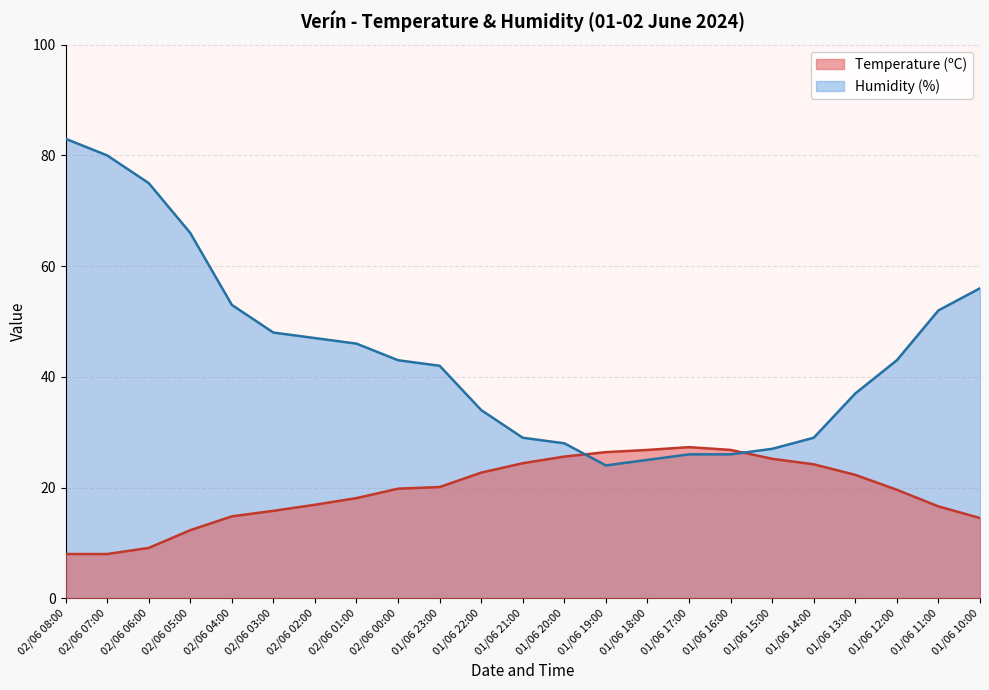

True or false: Humidity (%) and Temperature (ºC) cross at least once.

True